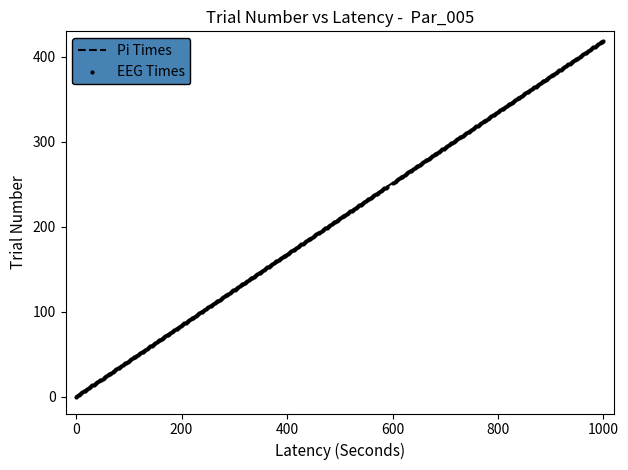

What is the difference between the maximum and minimum values?

419